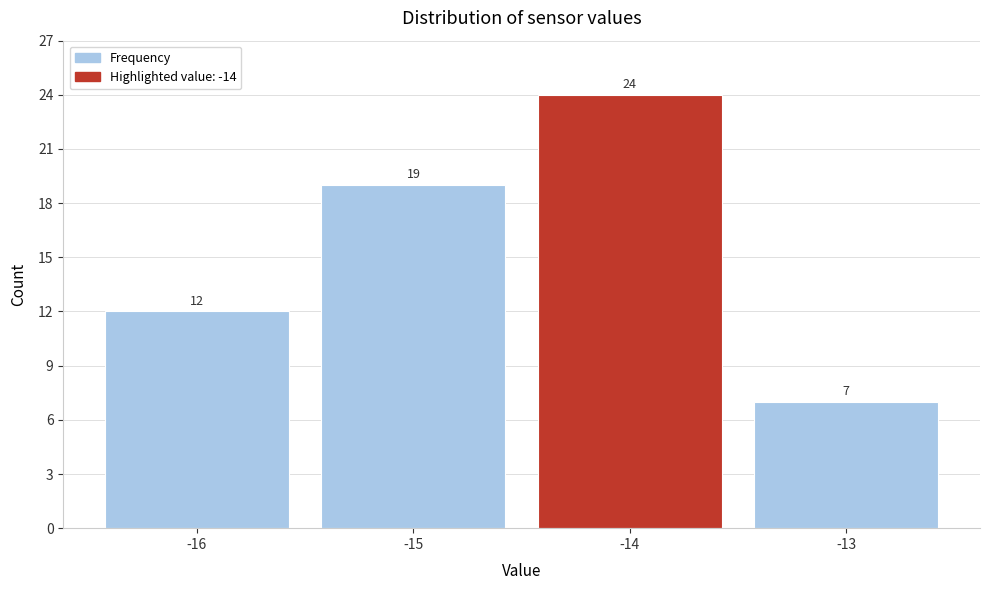

How tall is the bar that spans -13.5 to -12.5 on the x-axis?

7